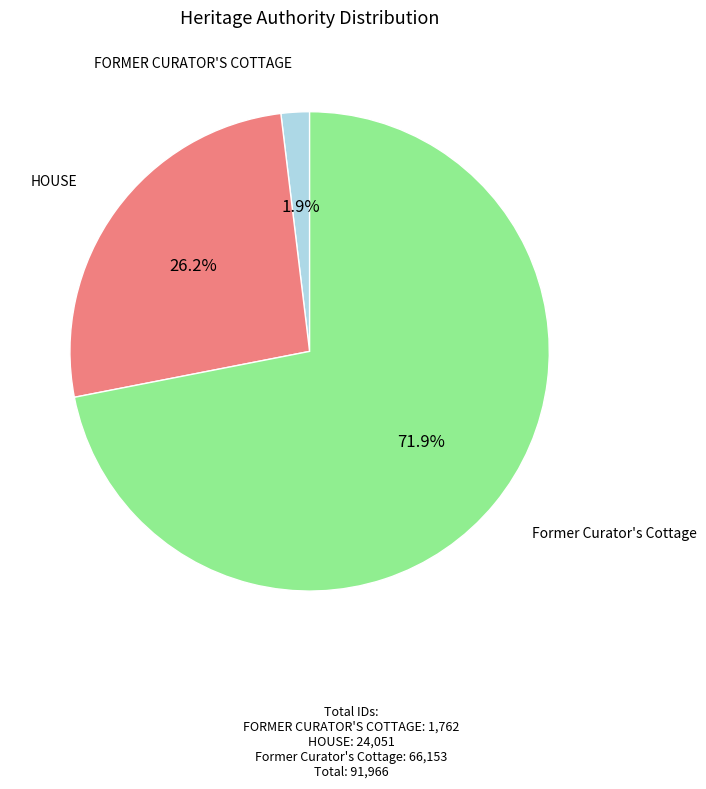

What percentage is NOT represented by FORMER CURATOR'S COTTAGE?

98.1%